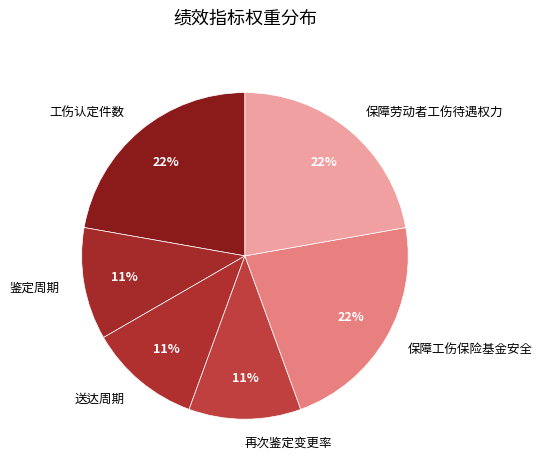

Is there a majority slice in this chart?

No